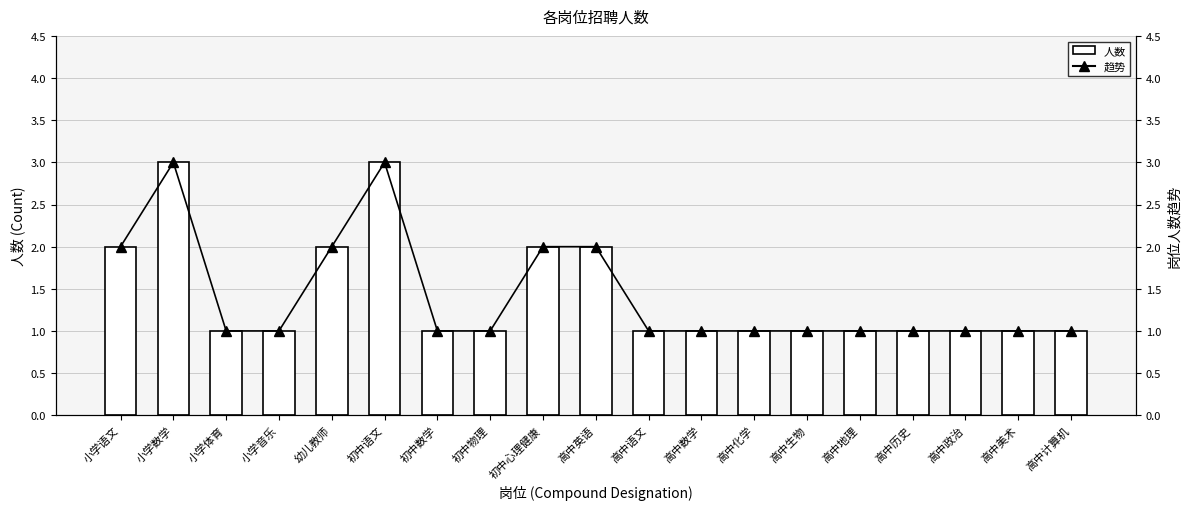

How many distinct data groups are displayed?

2